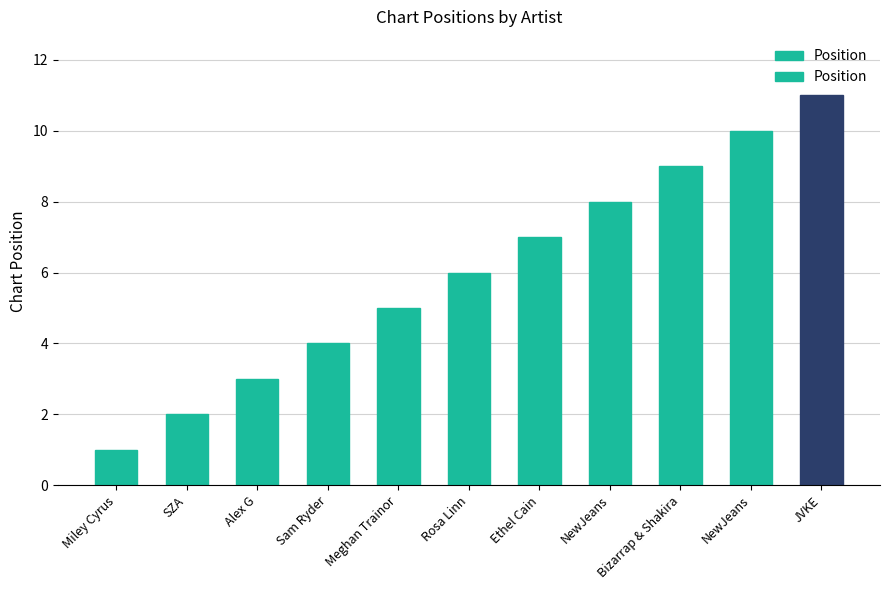

How many bars are there in total?

11